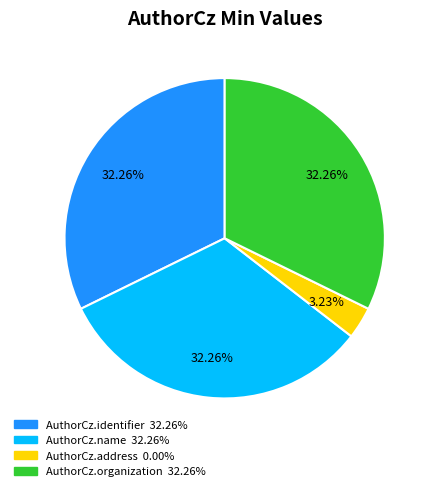

Do AuthorCz.identifier and AuthorCz.name together represent more than half of the pie?

Yes